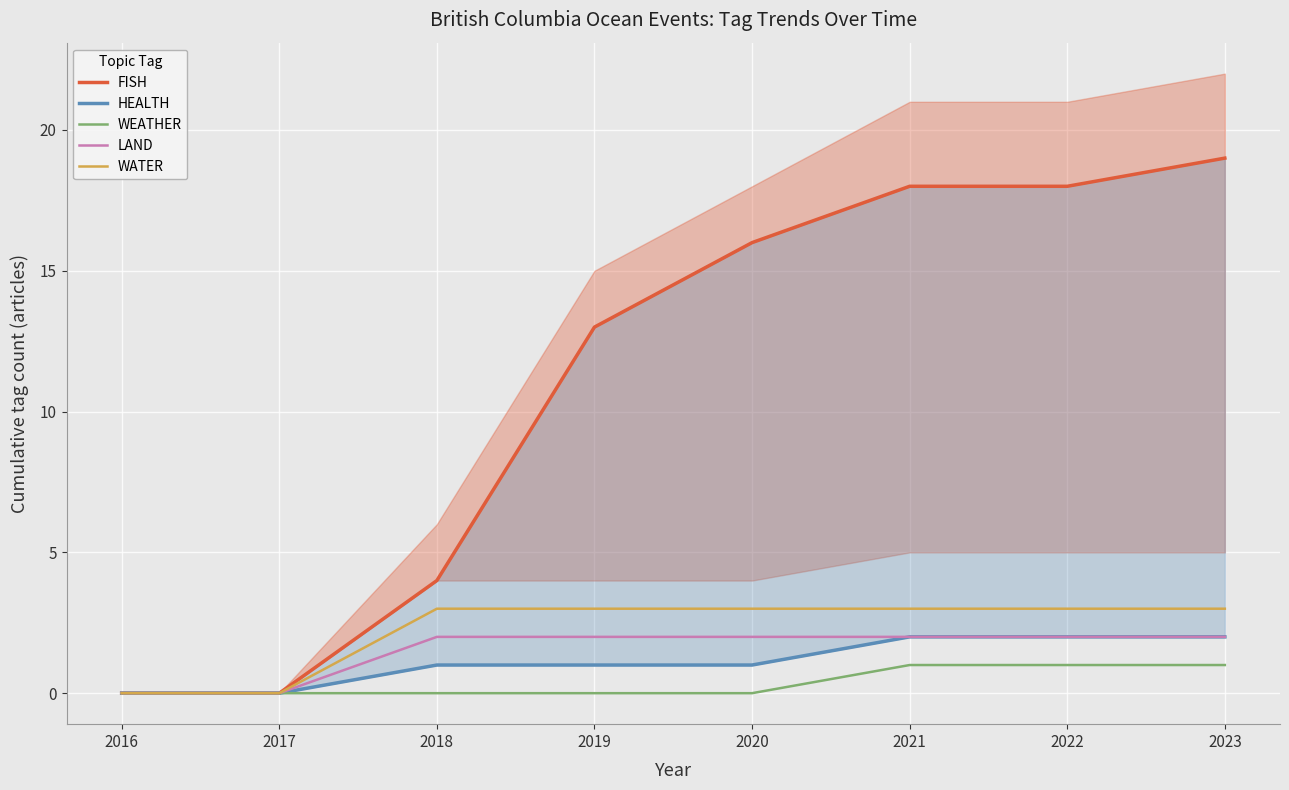

Which has a higher value, 2020 or 2017?

2020